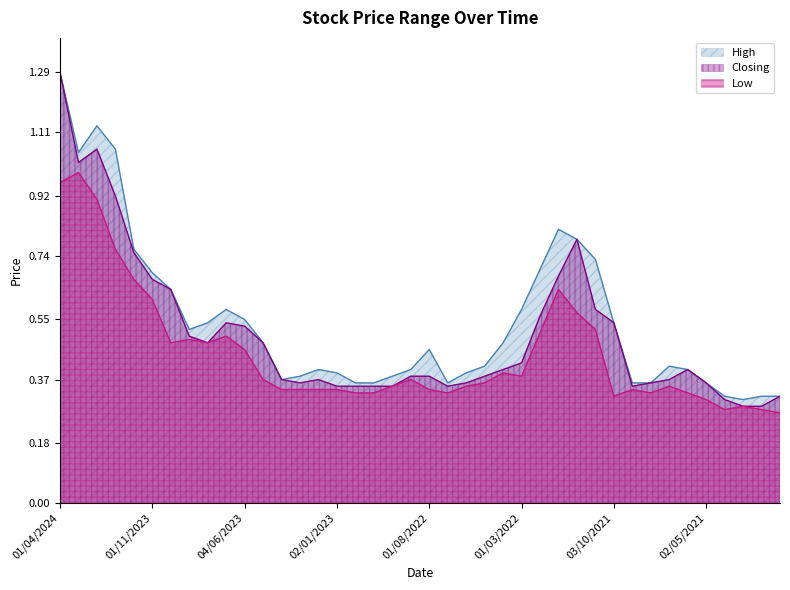

Reading left to right, transcribe all the data shown in this chart.

High: 01/04/2024=1.3	03/03/2024=1.1	01/02/2024=1.1	02/01/2024=1.1	03/12/2023=0.8	01/11/2023=0.7	01/10/2023=0.6	03/09/2023=0.5	01/08/2023=0.5	02/07/2023=0.6	04/06/2023=0.6	01/05/2023=0.5	02/04/2023=0.4	01/03/2023=0.4	01/02/2023=0.4	02/01/2023=0.4	01/12/2022=0.4	01/11/2022=0.4	02/10/2022=0.4	01/09/2022=0.4	01/08/2022=0.5	03/07/2022=0.4	01/06/2022=0.4	08/05/2022=0.4	03/04/2022=0.5	01/03/2022=0.6	01/02/2022=0.7	02/01/2022=0.8	01/12/2021=0.8	01/11/2021=0.7	03/10/2021=0.5	01/09/2021=0.4	01/08/2021=0.4	01/07/2021=0.4	01/06/2021=0.4	02/05/2021=0.4	01/04/2021=0.3	01/03/2021=0.3	01/02/2021=0.3	03/01/2021=0.3
Closing: 01/04/2024=1.3	03/03/2024=1.0	01/02/2024=1.1	02/01/2024=0.9	03/12/2023=0.8	01/11/2023=0.7	01/10/2023=0.6	03/09/2023=0.5	01/08/2023=0.5	02/07/2023=0.5	04/06/2023=0.5	01/05/2023=0.5	02/04/2023=0.4	01/03/2023=0.4	01/02/2023=0.4	02/01/2023=0.3	01/12/2022=0.3	01/11/2022=0.3	02/10/2022=0.3	01/09/2022=0.4	01/08/2022=0.4	03/07/2022=0.3	01/06/2022=0.4	08/05/2022=0.4	03/04/2022=0.4	01/03/2022=0.4	01/02/2022=0.6	02/01/2022=0.7	01/12/2021=0.8	01/11/2021=0.6	03/10/2021=0.5	01/09/2021=0.3	01/08/2021=0.4	01/07/2021=0.4	01/06/2021=0.4	02/05/2021=0.4	01/04/2021=0.3	01/03/2021=0.3	01/02/2021=0.3	03/01/2021=0.3
Low: 01/04/2024=1.0	03/03/2024=1.0	01/02/2024=0.9	02/01/2024=0.8	03/12/2023=0.7	01/11/2023=0.6	01/10/2023=0.5	03/09/2023=0.5	01/08/2023=0.5	02/07/2023=0.5	04/06/2023=0.5	01/05/2023=0.4	02/04/2023=0.3	01/03/2023=0.3	01/02/2023=0.3	02/01/2023=0.3	01/12/2022=0.3	01/11/2022=0.3	02/10/2022=0.3	01/09/2022=0.4	01/08/2022=0.3	03/07/2022=0.3	01/06/2022=0.3	08/05/2022=0.4	03/04/2022=0.4	01/03/2022=0.4	01/02/2022=0.5	02/01/2022=0.6	01/12/2021=0.6	01/11/2021=0.5	03/10/2021=0.3	01/09/2021=0.3	01/08/2021=0.3	01/07/2021=0.3	01/06/2021=0.3	02/05/2021=0.3	01/04/2021=0.3	01/03/2021=0.3	01/02/2021=0.3	03/01/2021=0.3